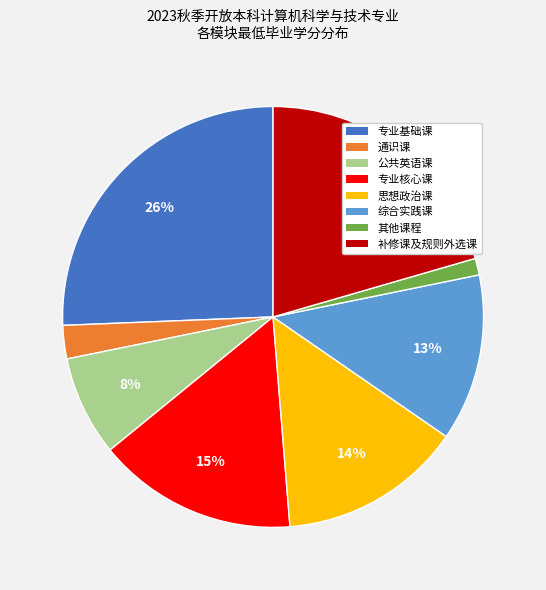

Does 通识课 represent more than half of the total?

No